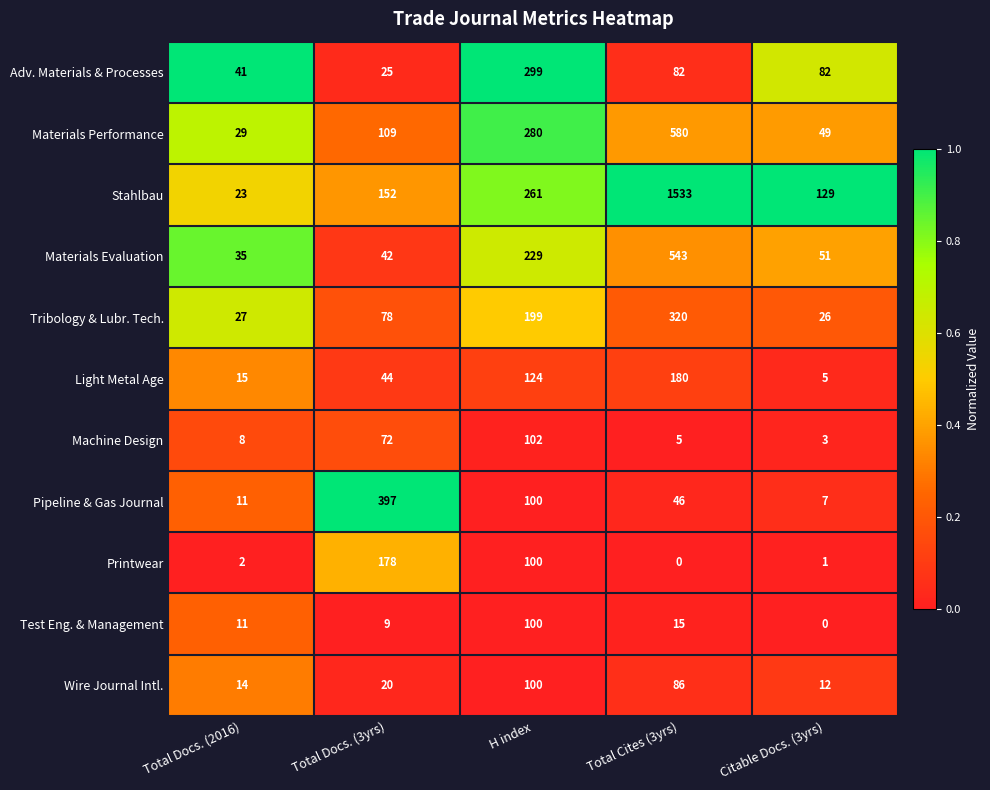

What is the difference between the second highest and minimum values in the Adv. Materials & Processes series?

57